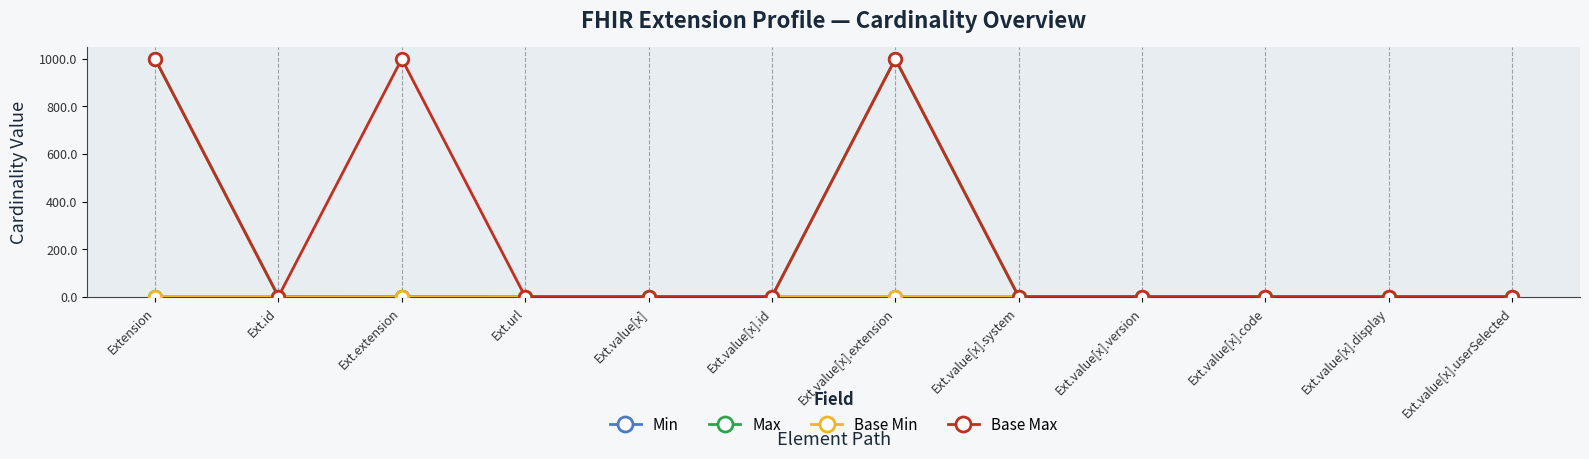

Is this an area chart (filled region under the line)?

No